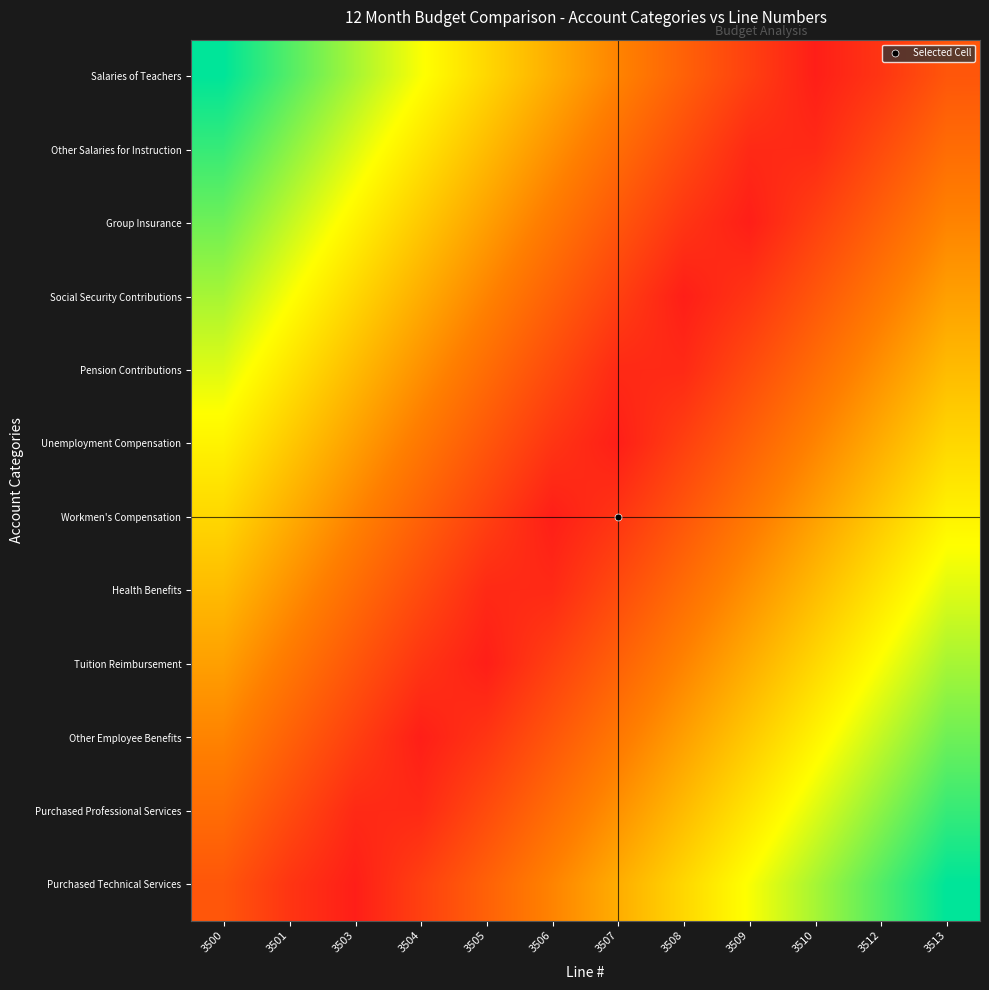

What is the spread (max minus min) of values at 3503?

0.8